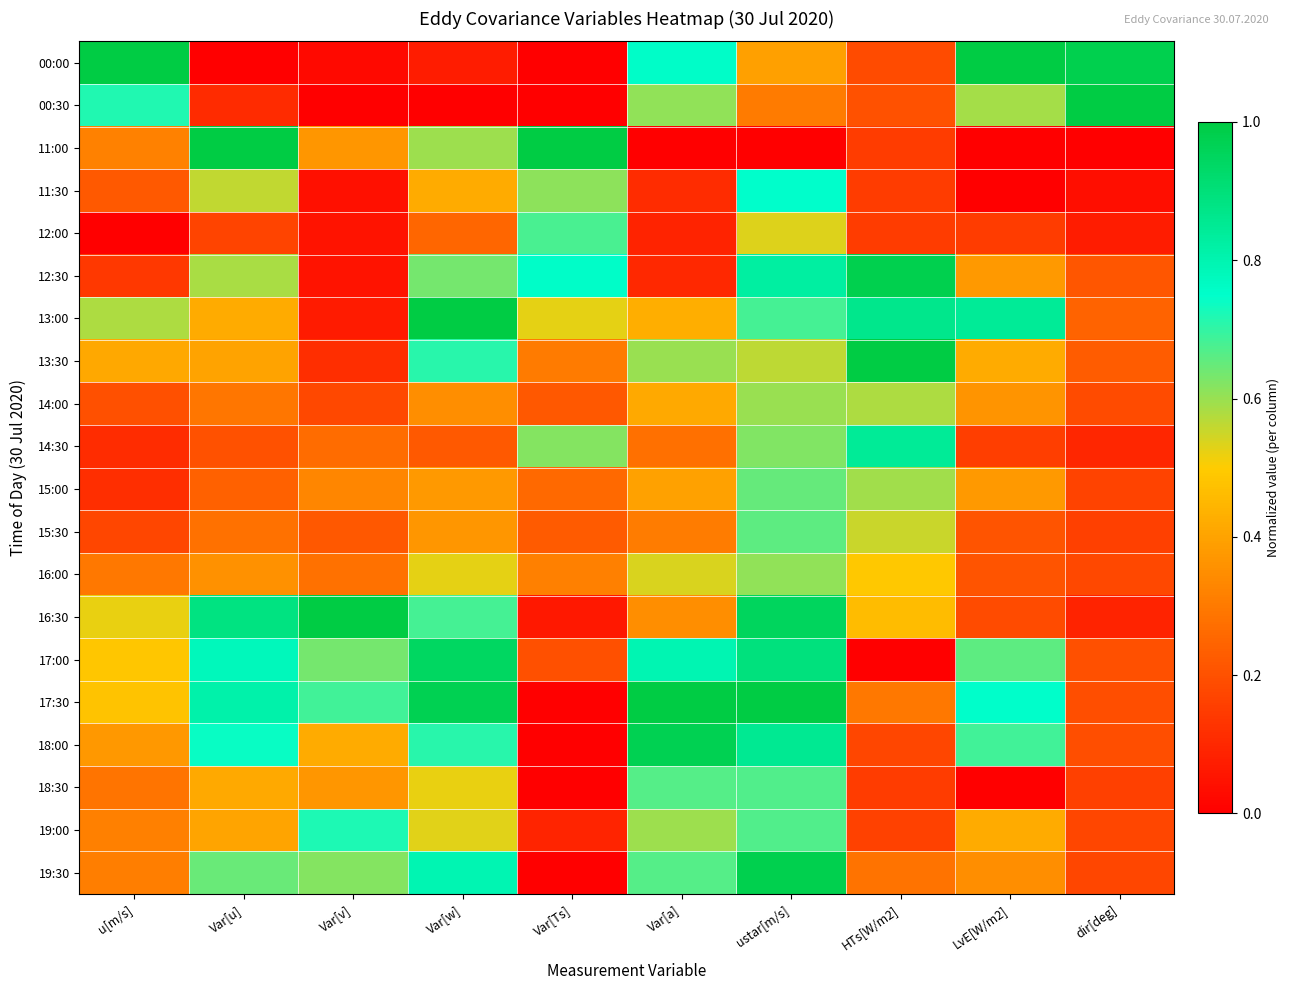

What is the total value across all series at u[m/s]?

7.1